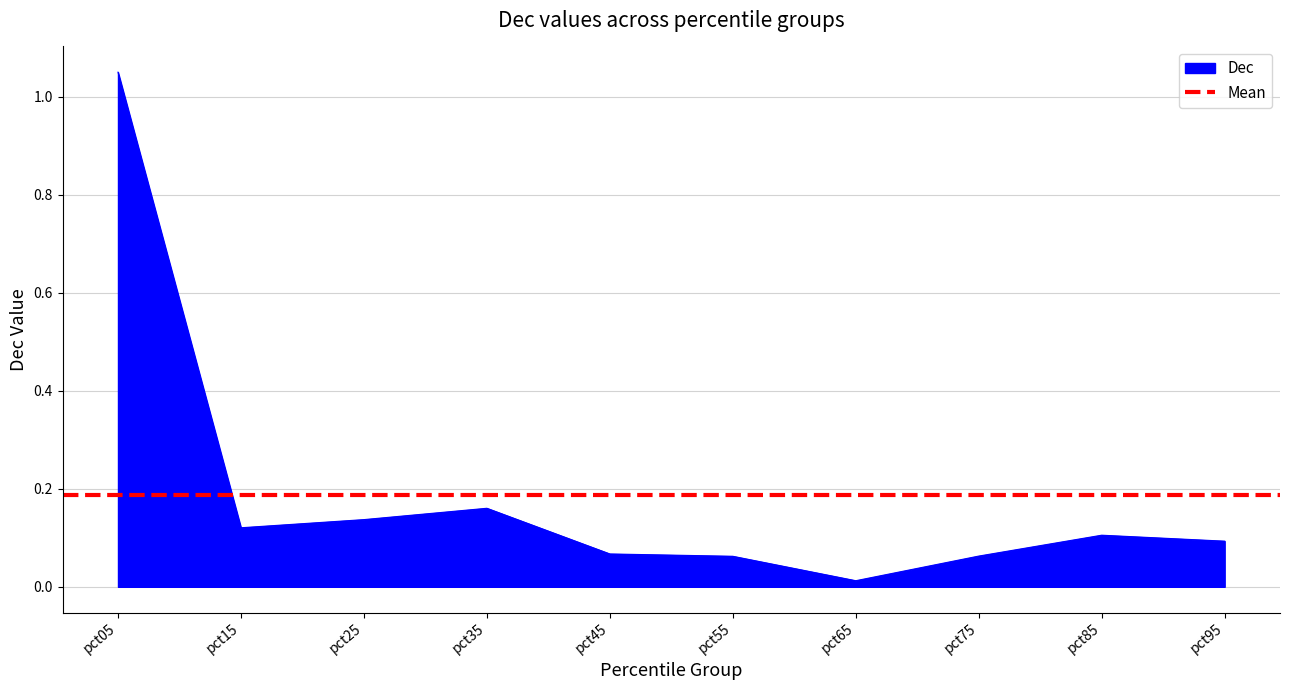

How many points are higher than both their immediate neighbors (excluding endpoints)?

2